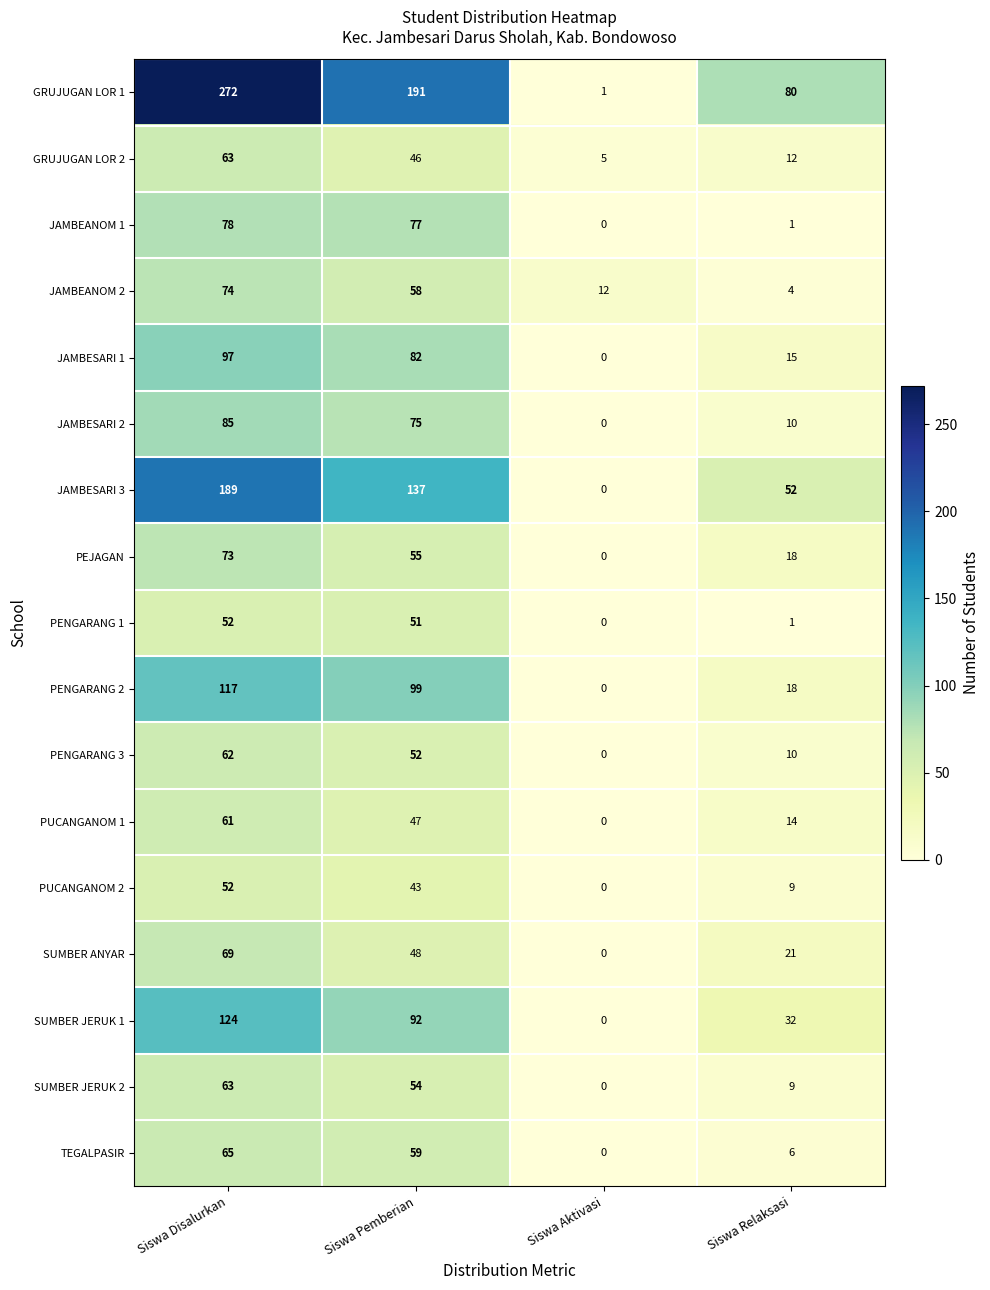

What value does the GRUJUGAN LOR 2 series have at Siswa Pemberian, to the nearest 5?

45